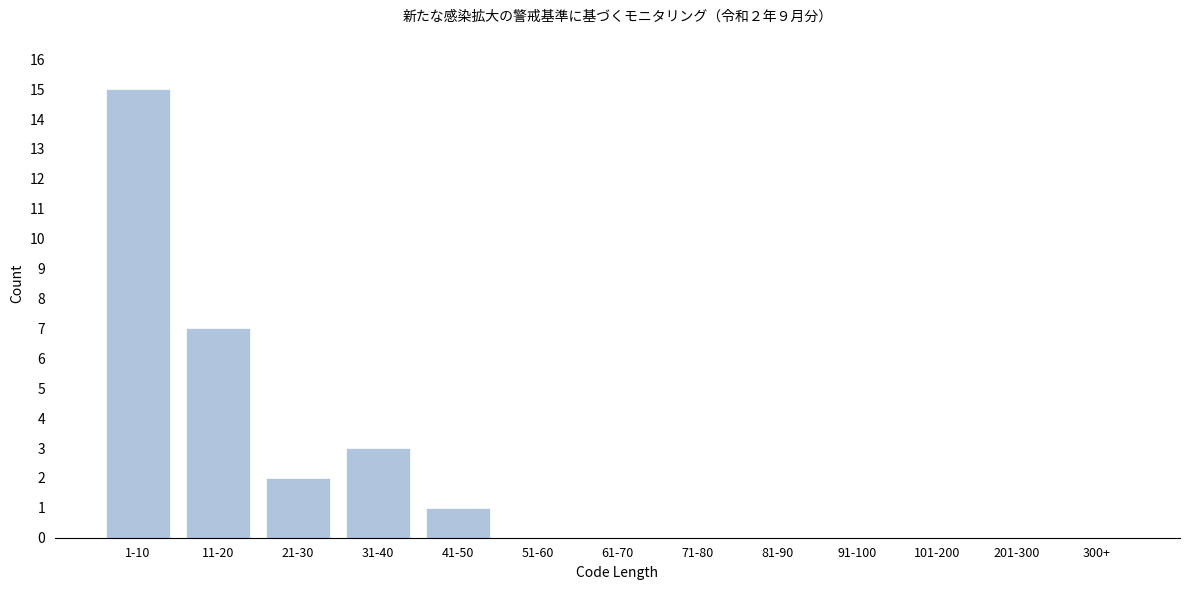

Reading left to right, list all the values displayed in this chart.

1-10=15	11-20=7	21-30=2	31-40=3	41-50=1	51-60=0	61-70=0	71-80=0	81-90=0	91-100=0	101-200=0	201-300=0	300+=0